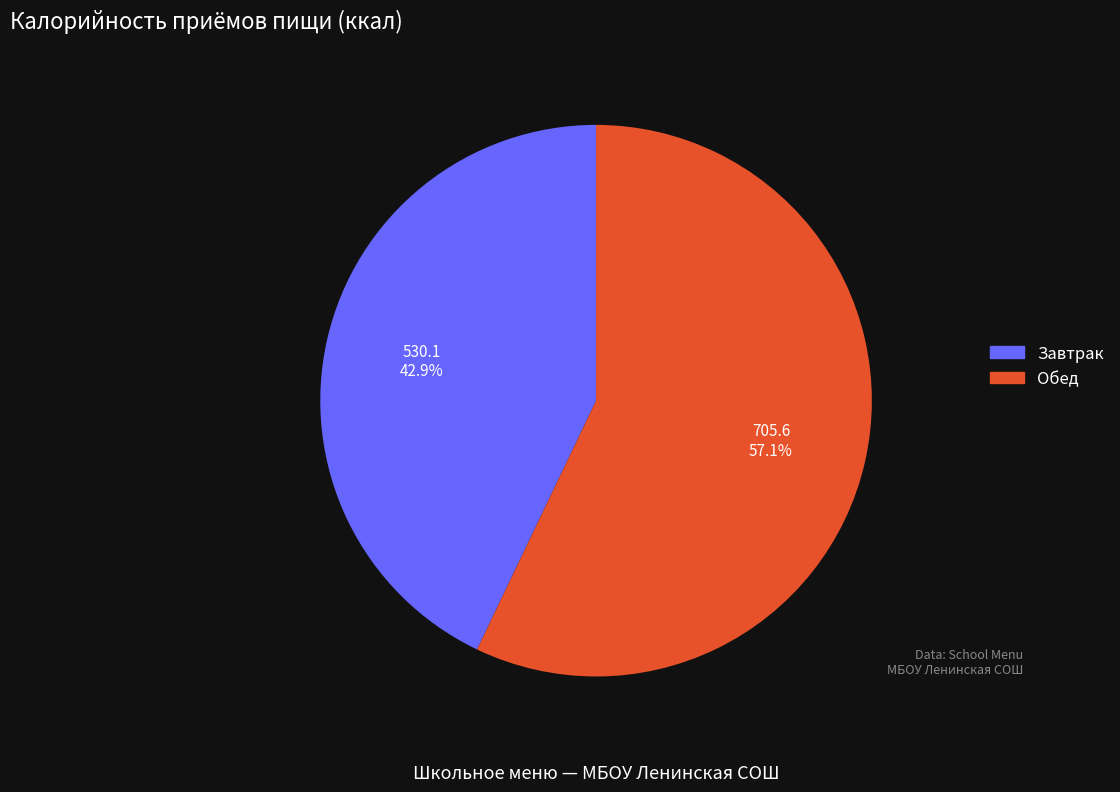

Rank the categories by value from highest to lowest.

Обед, Завтрак